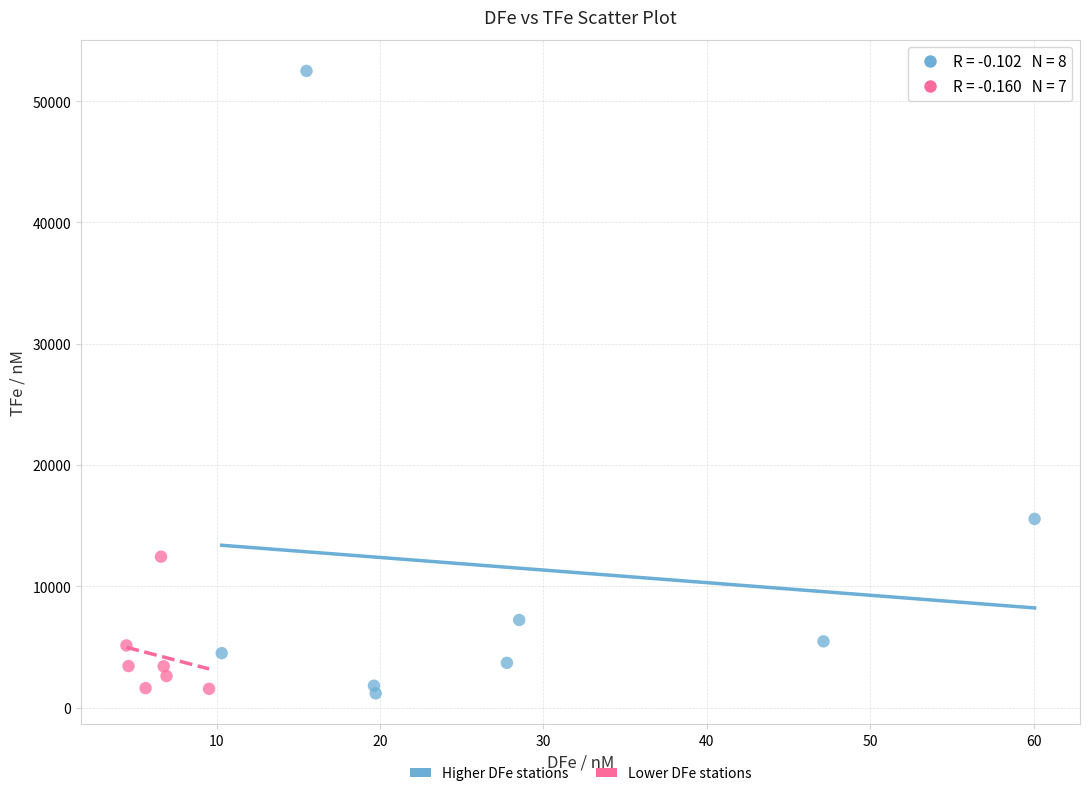

What are all the series names shown in the legend?

Higher DFe stations, Lower DFe stations